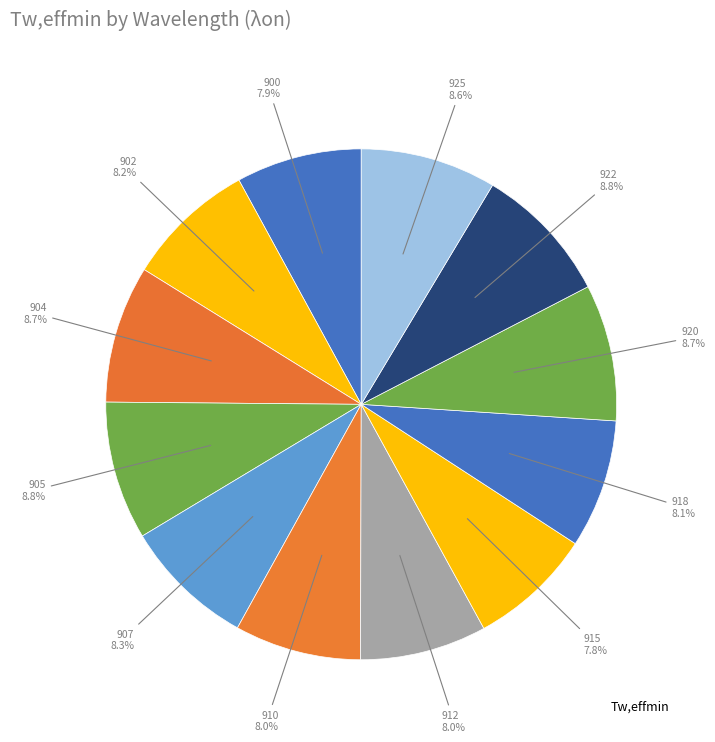

How many slices are in this pie chart?

12